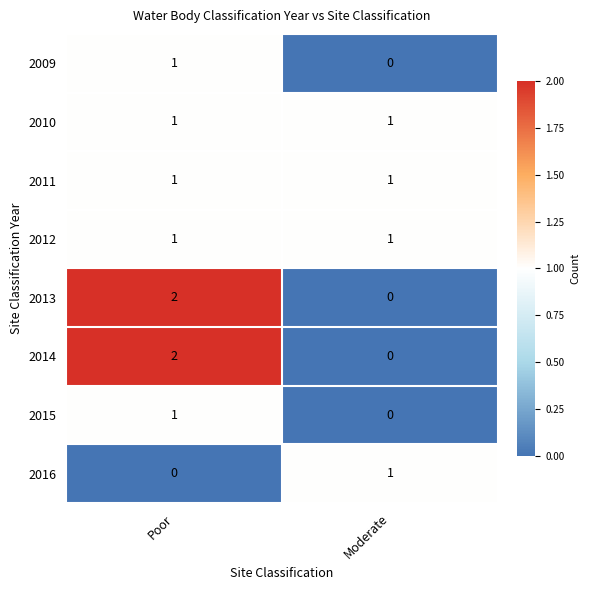

Rank the categories by 2013 value from lowest to highest.

Moderate, Poor